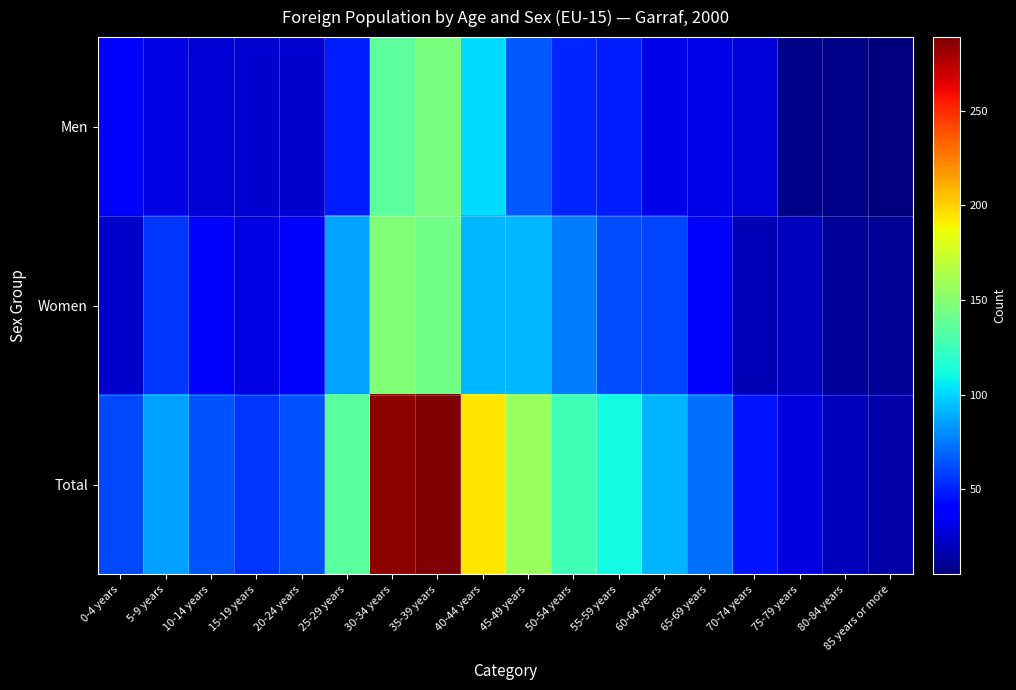

What is the total value across all series at 75-79 years?

58